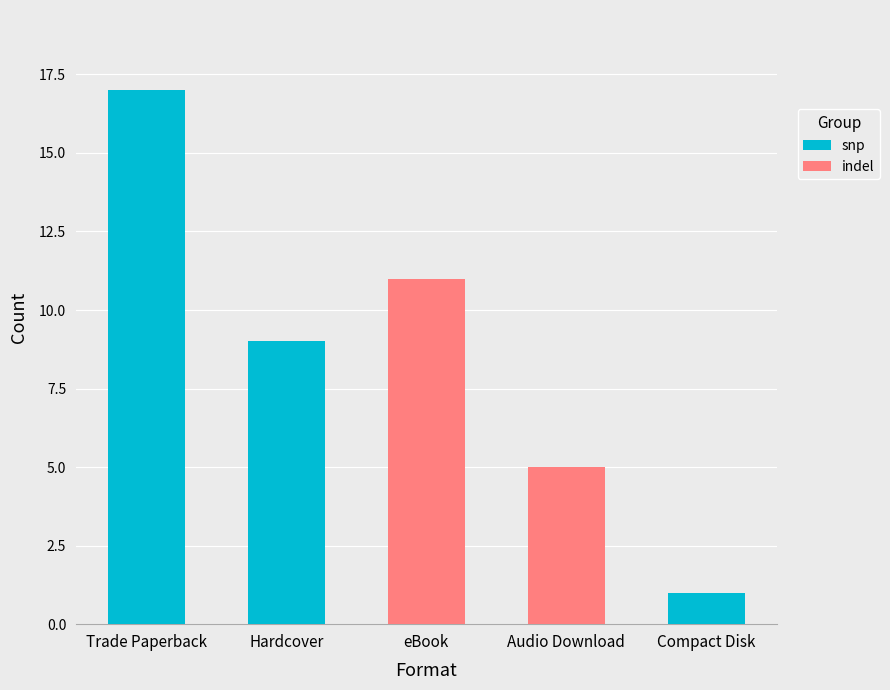

Reading left to right, list the values for the snp series.

Trade Paperback=17	Hardcover=9	eBook=0	Audio Download=0	Compact Disk=1